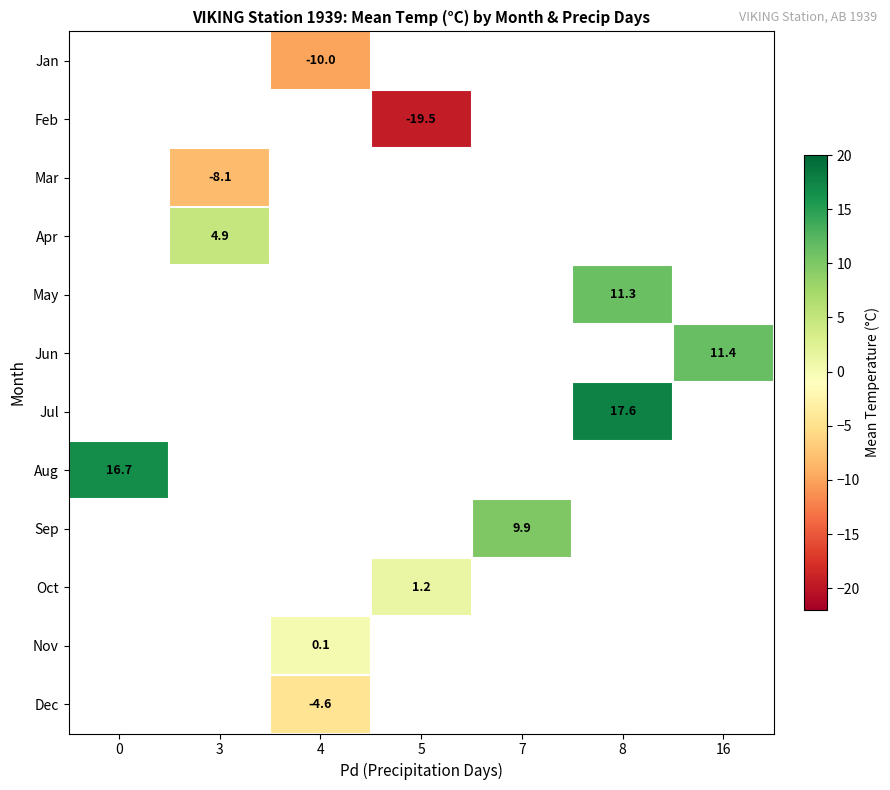

The value of Nov at 4 is 0.1. True or false?

True